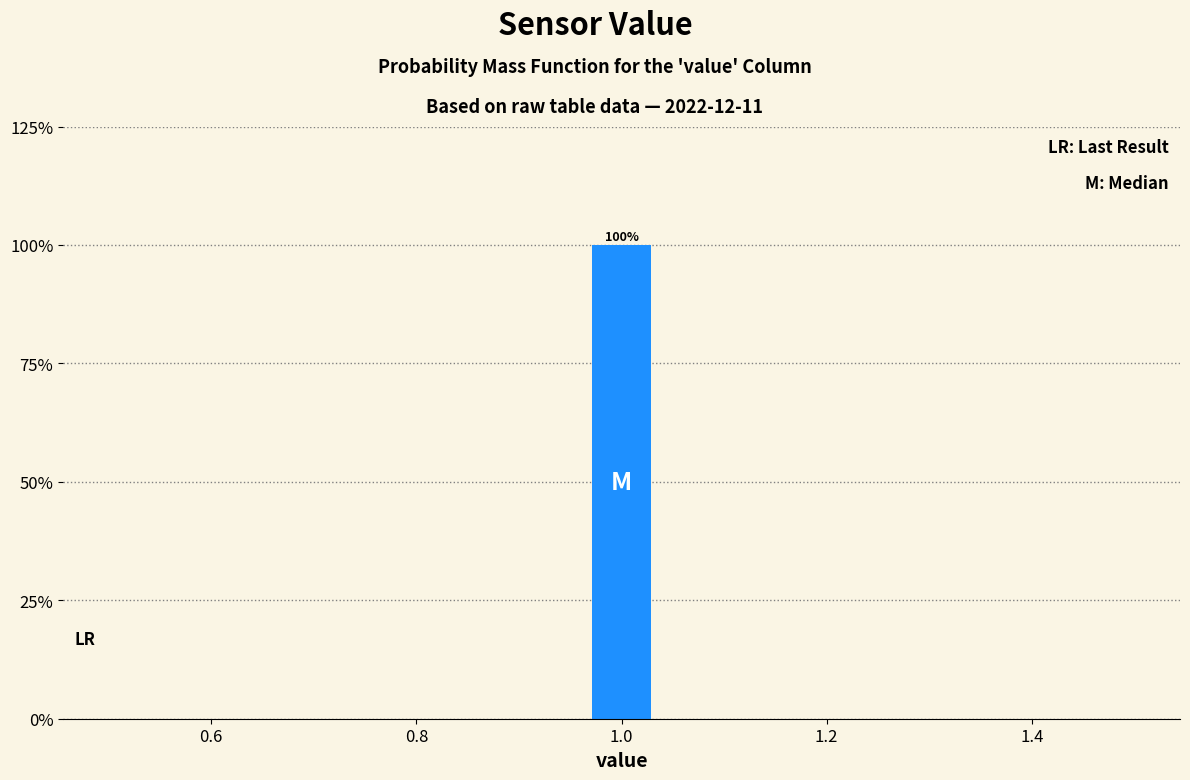

Read against the x-axis, roughly where is the centre of the tallest bar?

1.00